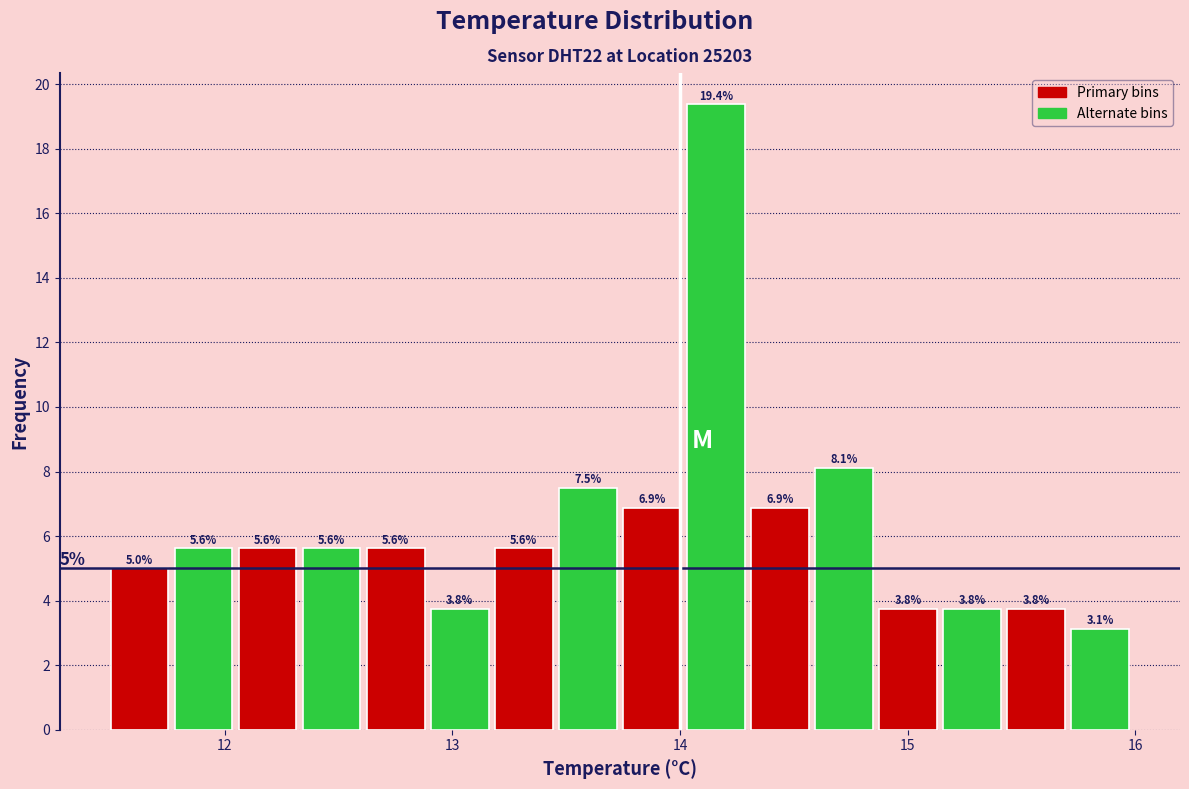

Around what value on the x-axis is the tallest bar? Give the approximate position of its centre, as read against the axis.

14.2